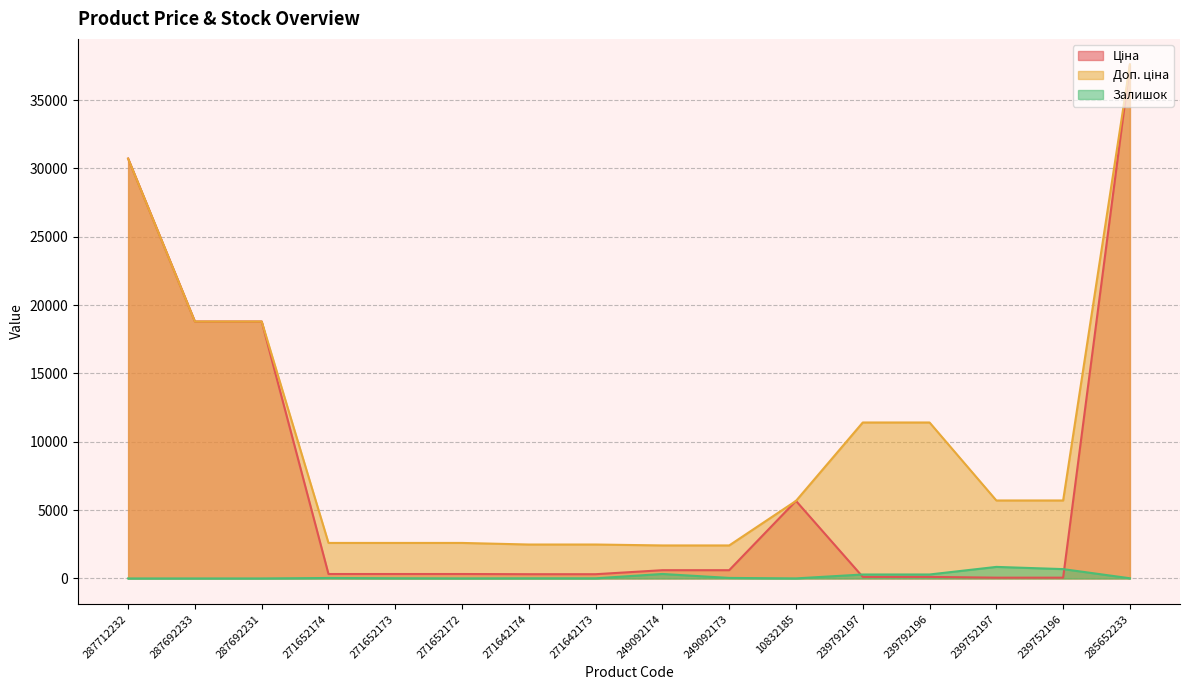

True or false: Ціна and Доп. ціна intersect in this chart.

False